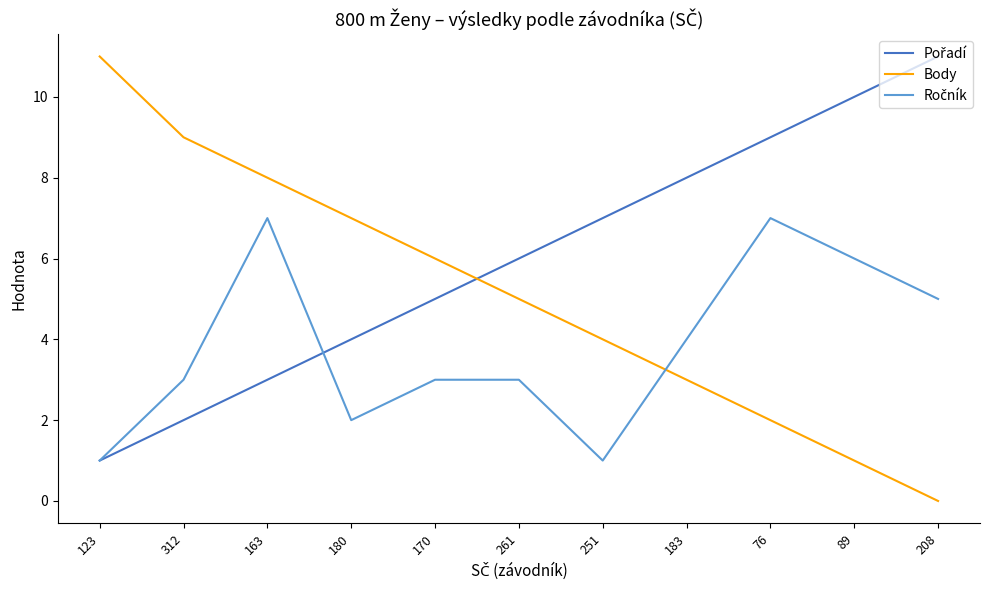

What is the total value across all series at 123?

13